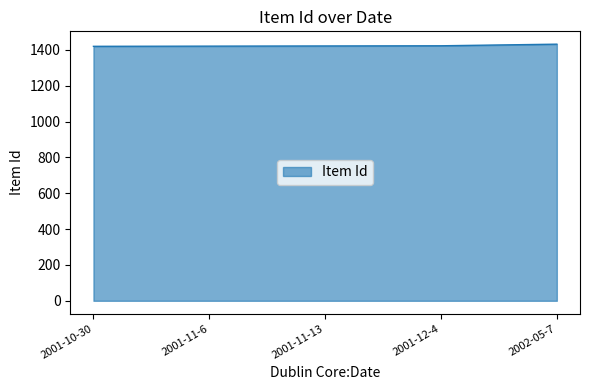

What is the sum of the values at 2001-10-30 and 2002-05-7?

2852